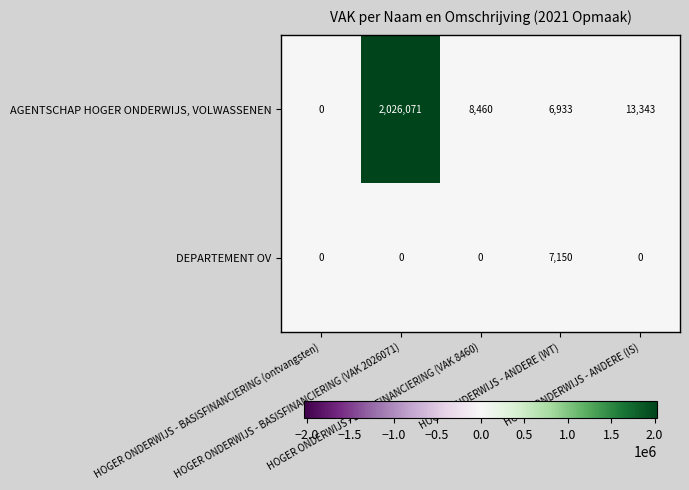

Which series has the widest spread of values?

AGENTSCHAP HOGER ONDERWIJS, VOLWASSENEN